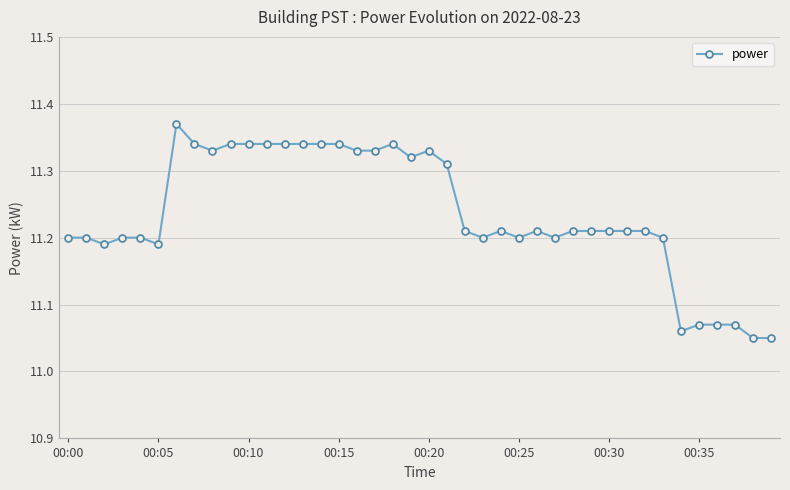

How many values are between 11 and 12?

40